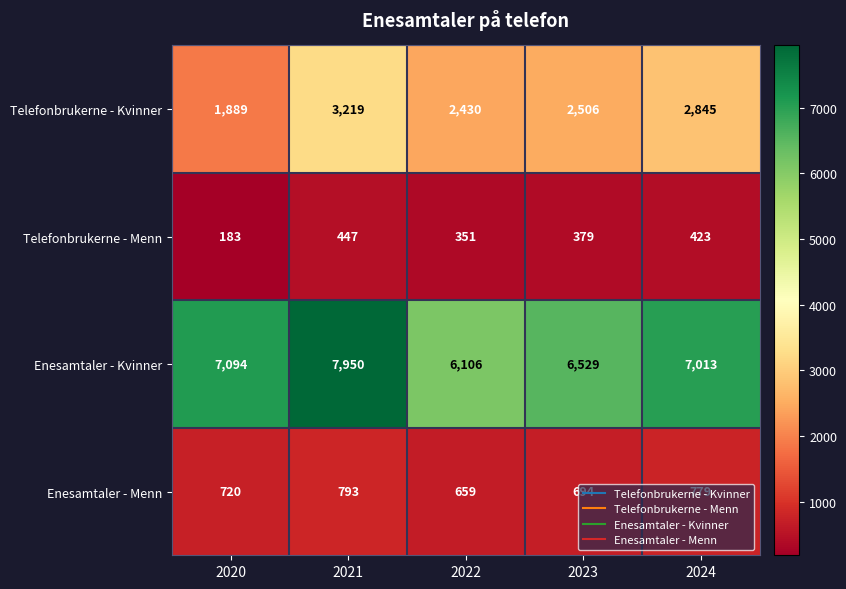

What is the difference between the Telefonbrukerne - Menn values at 2023 and 2022?

28